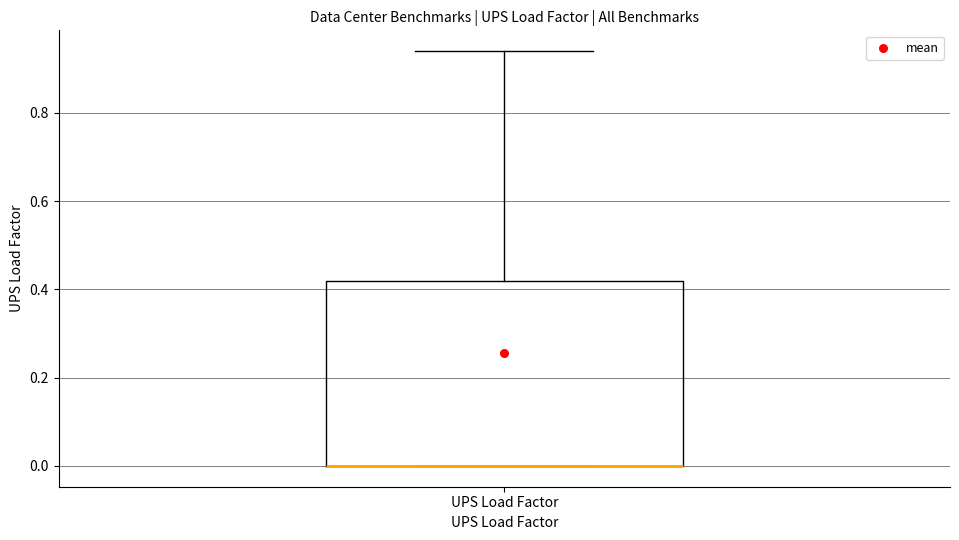

Transcribe this box plot: give where the median line is, the range the box spans, and where the two whiskers end, as read against the y-axis. The values are not printed on the chart, so give them approximately, as read against the axis.

median 0.00 (drawn on the box's lower edge), box 0.00 to 0.42, whiskers 0.00 to 0.94